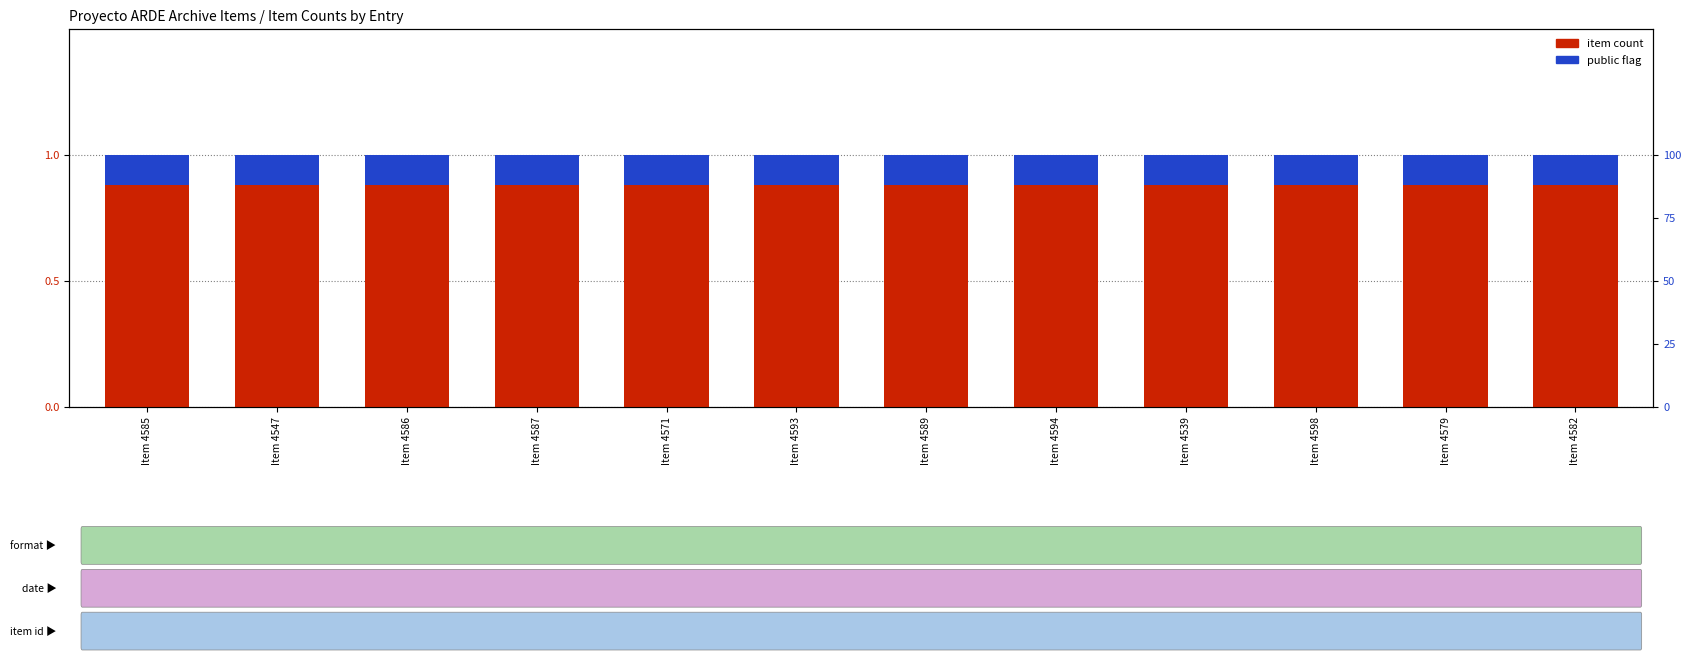

Rank the categories by item count value from highest to lowest.

Item 4585, Item 4547, Item 4586, Item 4587, Item 4571, Item 4593, Item 4589, Item 4594, Item 4539, Item 4598, Item 4579, Item 4582